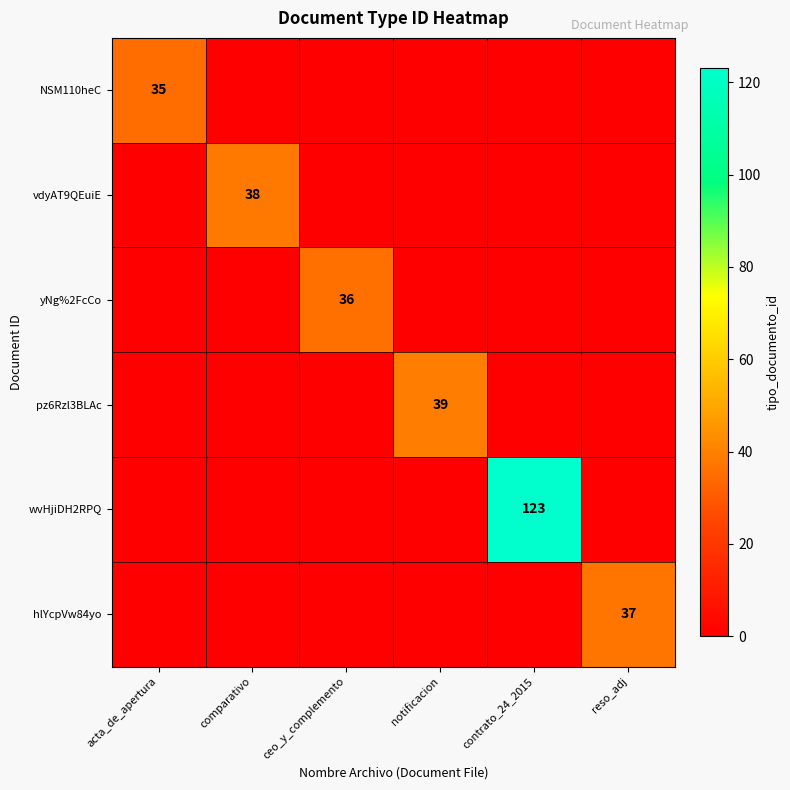

True or false: vdyAT9QEuiE has a value of 38 at comparativo.

True